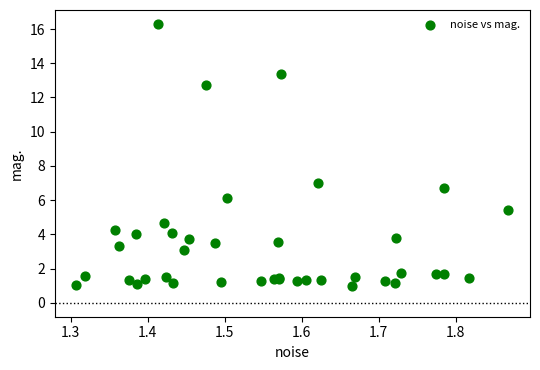

What Y value in the scatter plot is closest to 8?

7.0